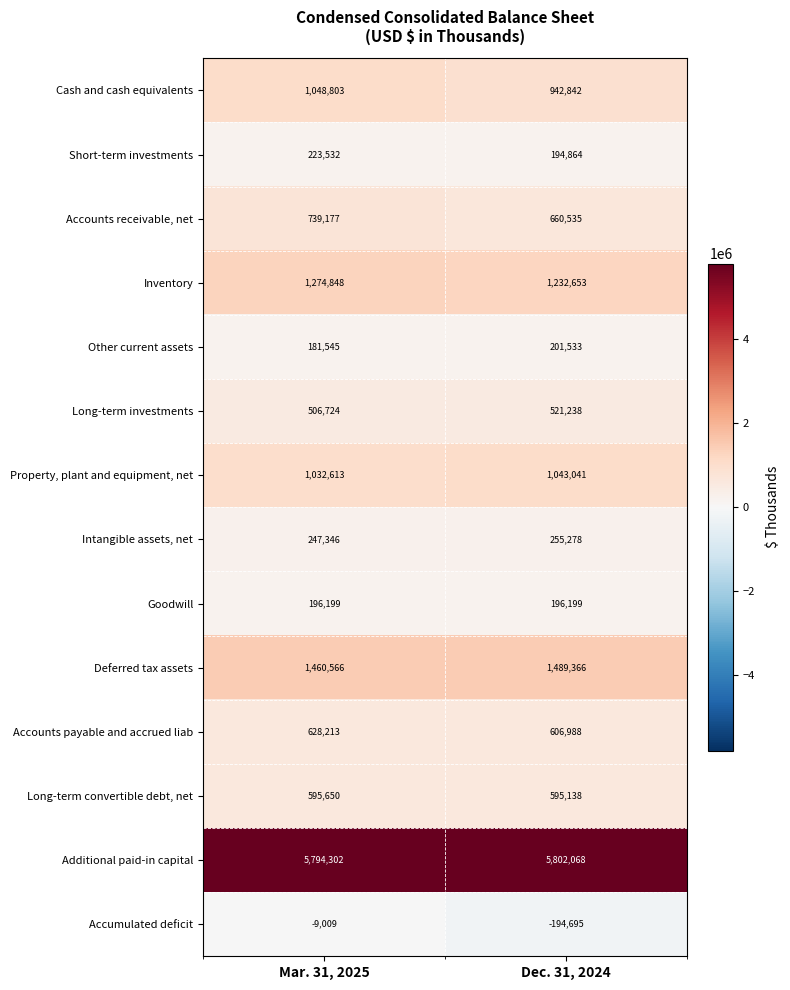

Which series has the widest spread of values?

Accumulated deficit